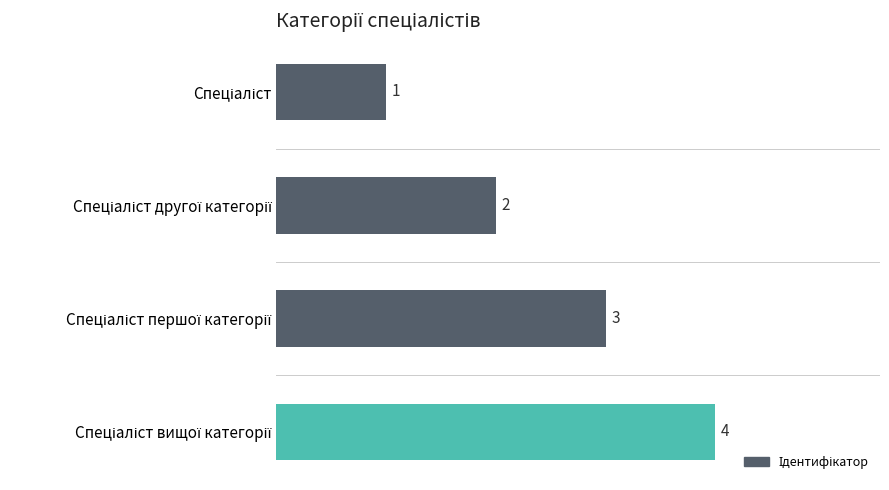

What is the sum of all values?

10